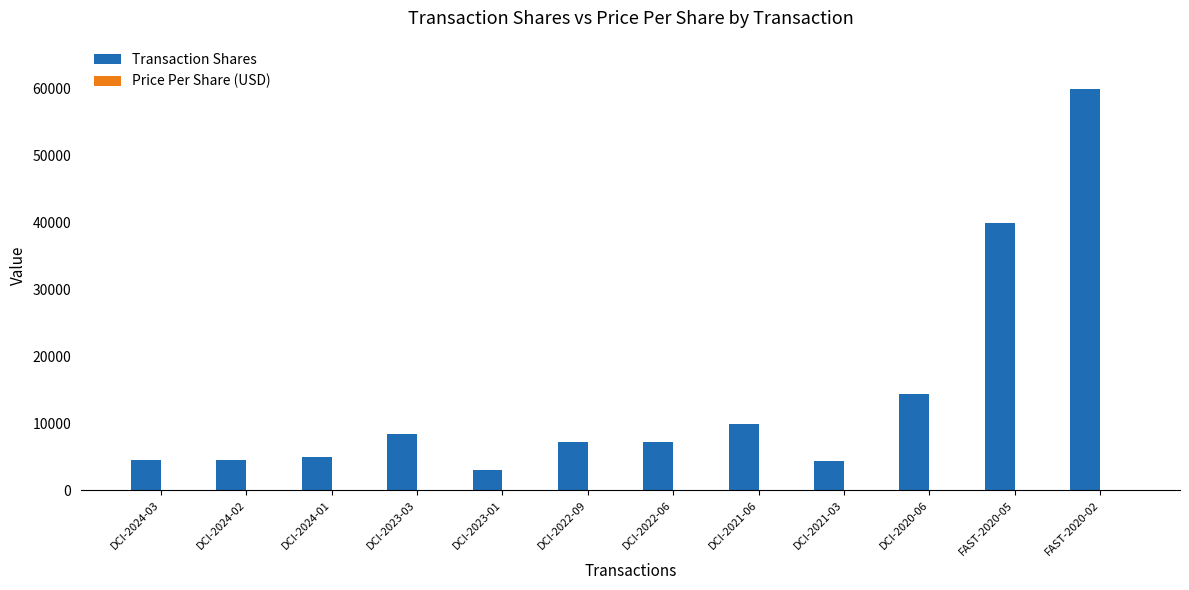

The value of Transaction Shares at FAST-2020-05 is 40000.0. True or false?

True